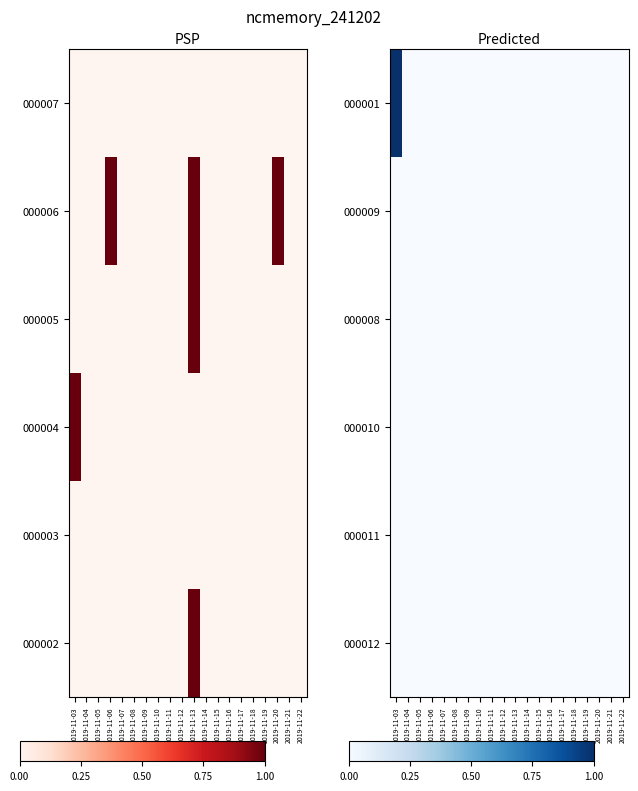

The 000008 series shows 0 at 2019-11-16. True or false?

True